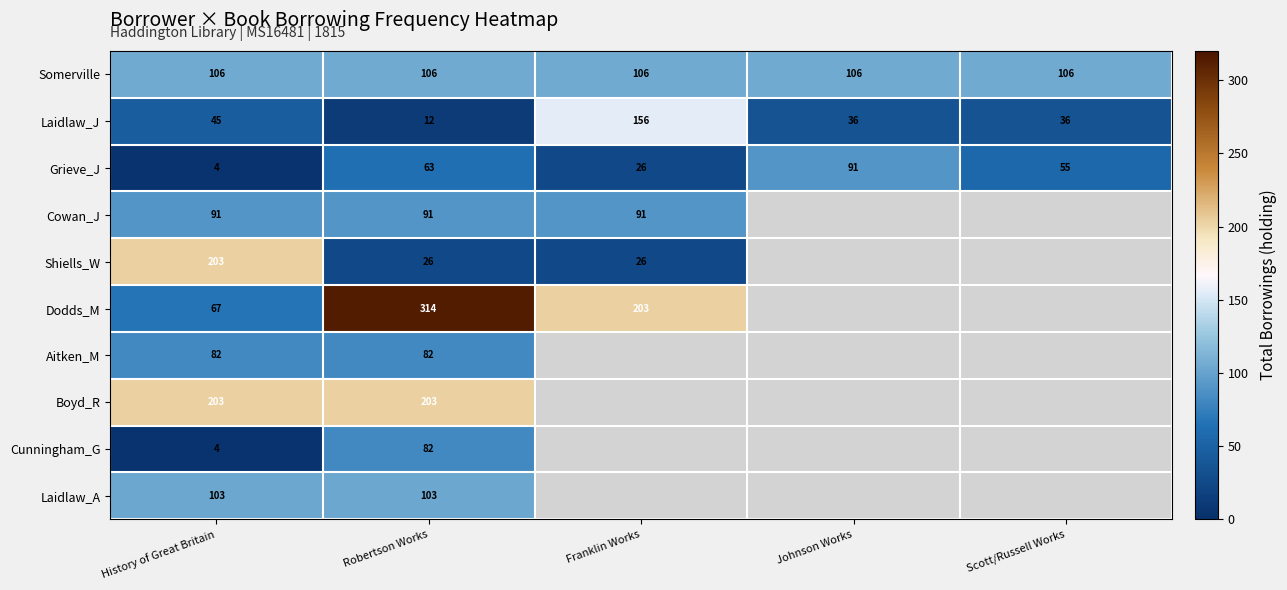

What is the sum of all Grieve_J values?

239